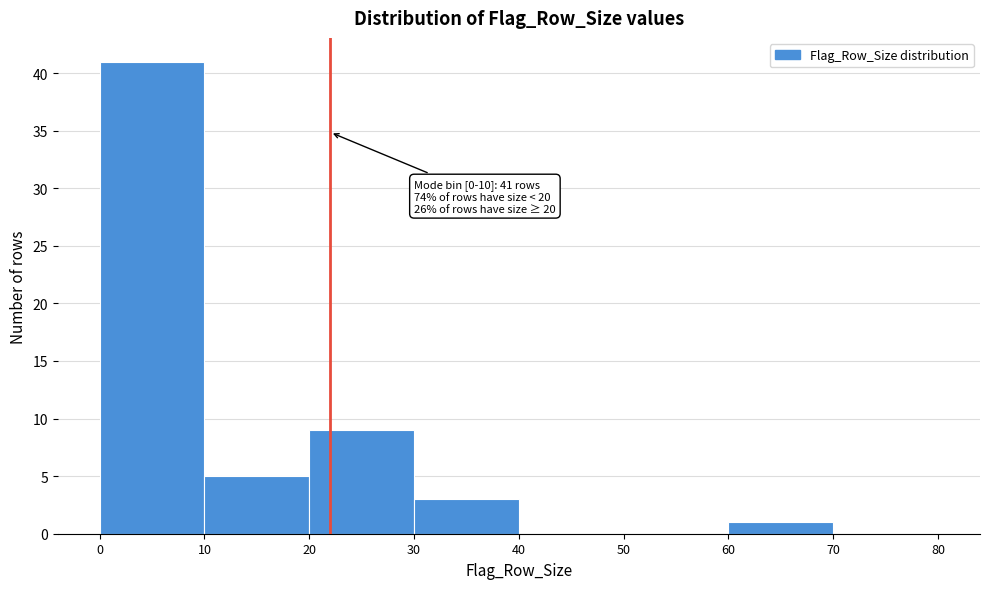

Over which range of the x-axis is the bar tallest?

0 to 10